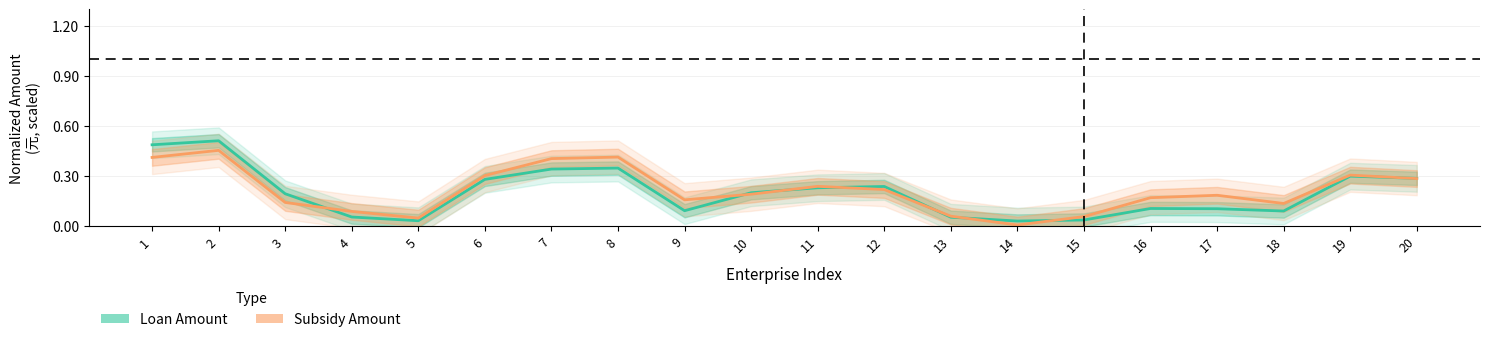

Which category has the highest value in the Loan Amount (normalized) series?

2